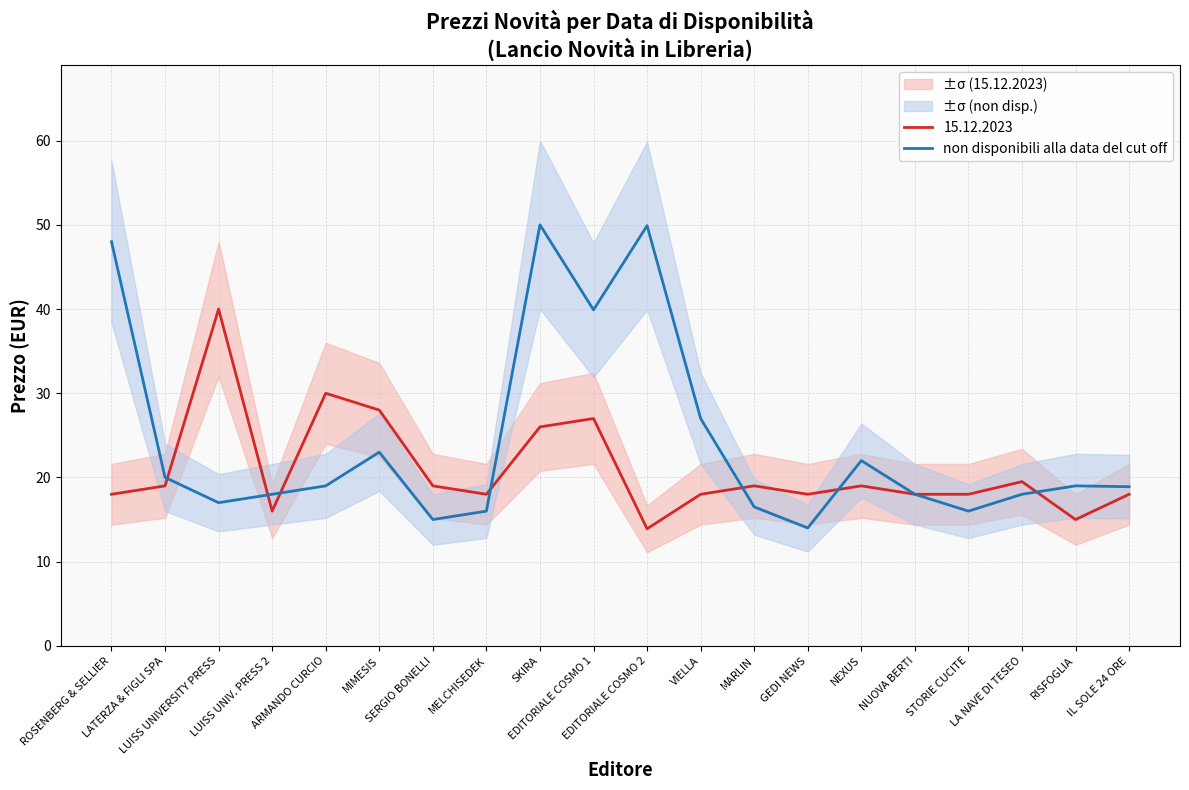

What position from the left is EDITORIALE COSMO 2?

11